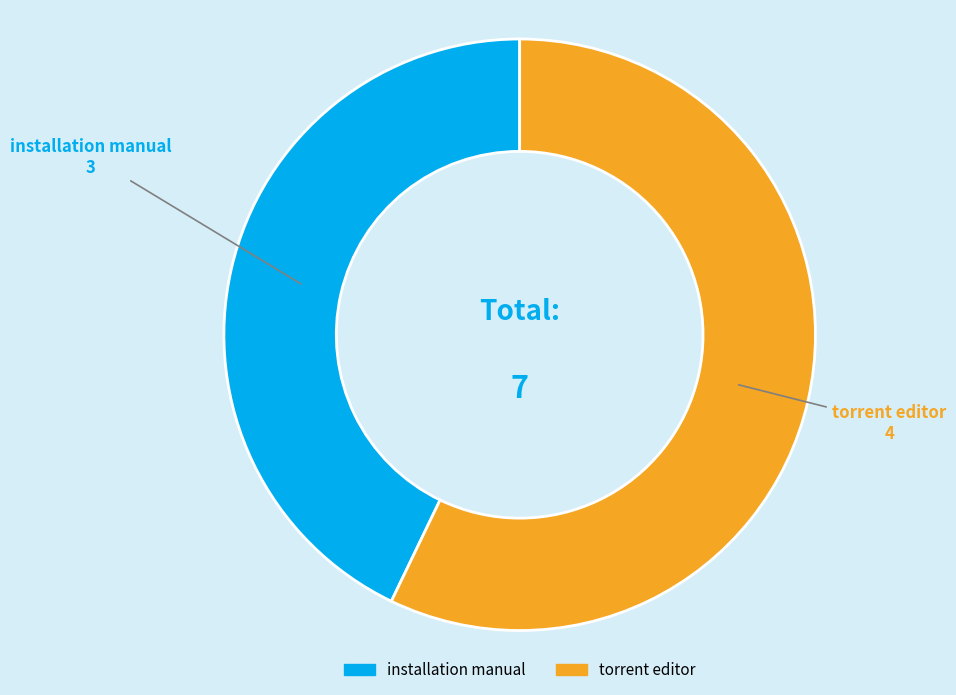

Count the number of slices in the pie.

2